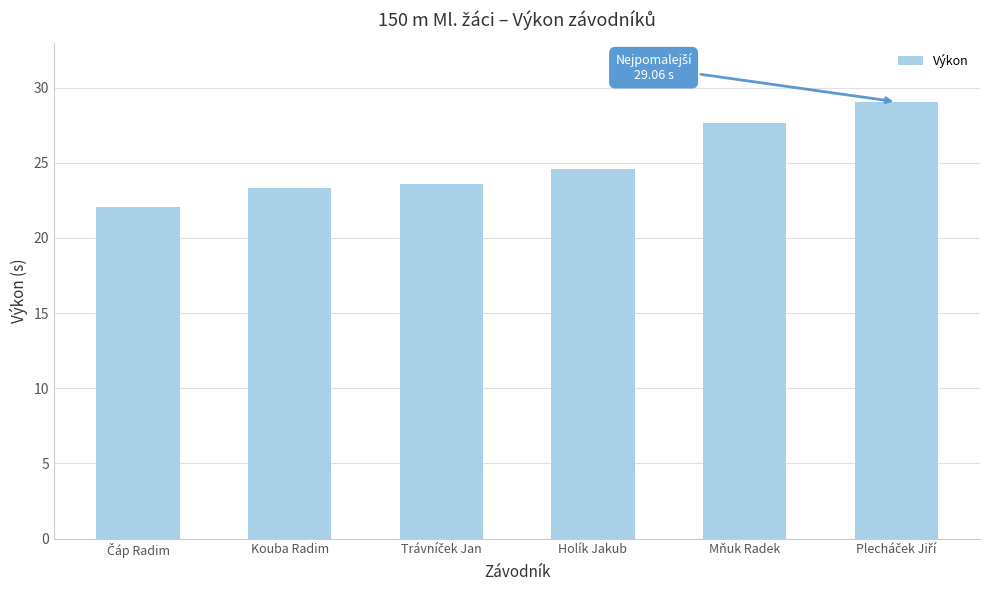

At which label does the data first exceed 24?

Holík Jakub